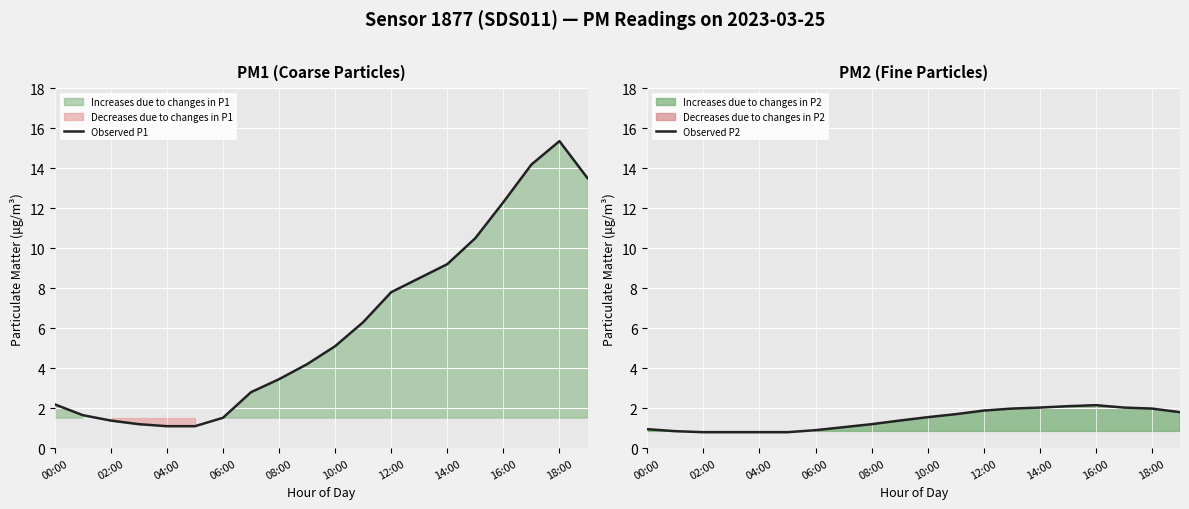

The value of Observed P1 at 16:00 is 12.3. True or false?

True